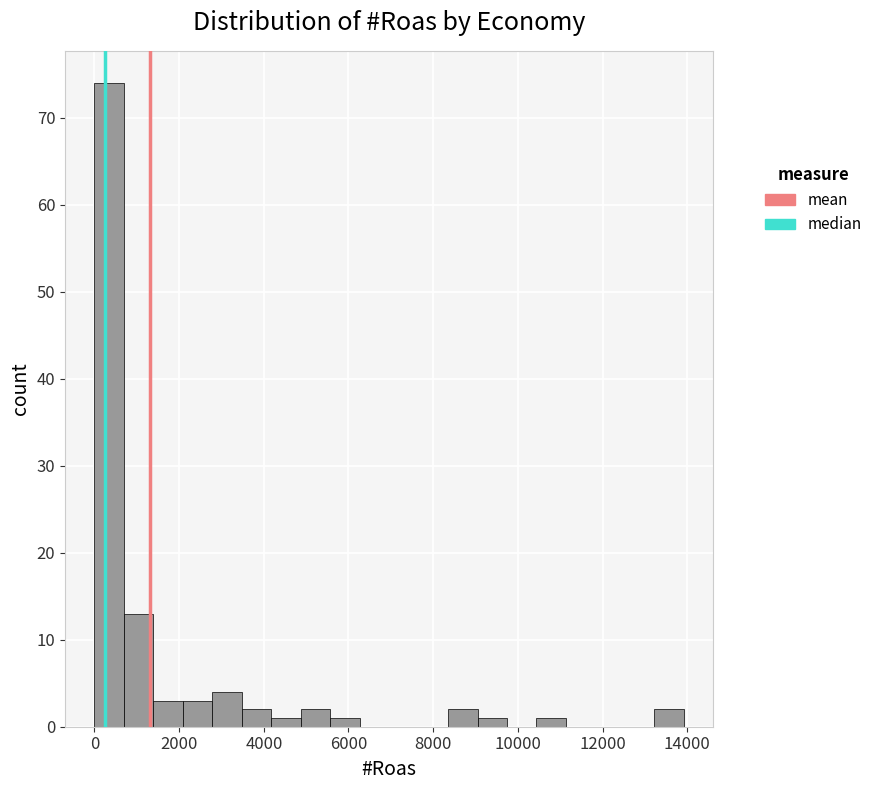

Read against the x-axis, roughly where is the centre of the tallest bar?

400